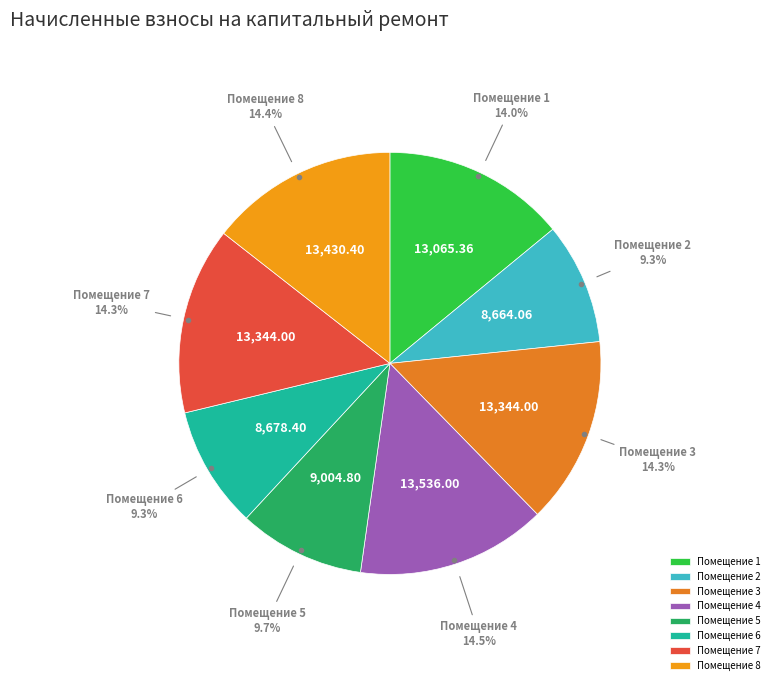

Is there any slice that represents more than half of the pie?

No